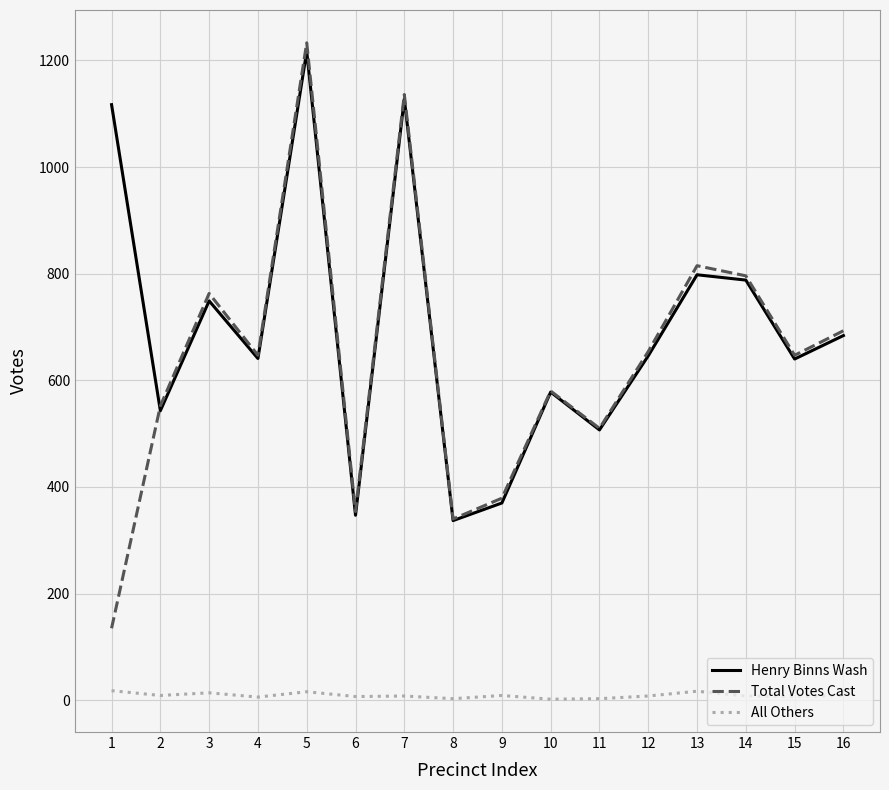

True or false: Henry Binns Wash and All Others cross at least once.

False